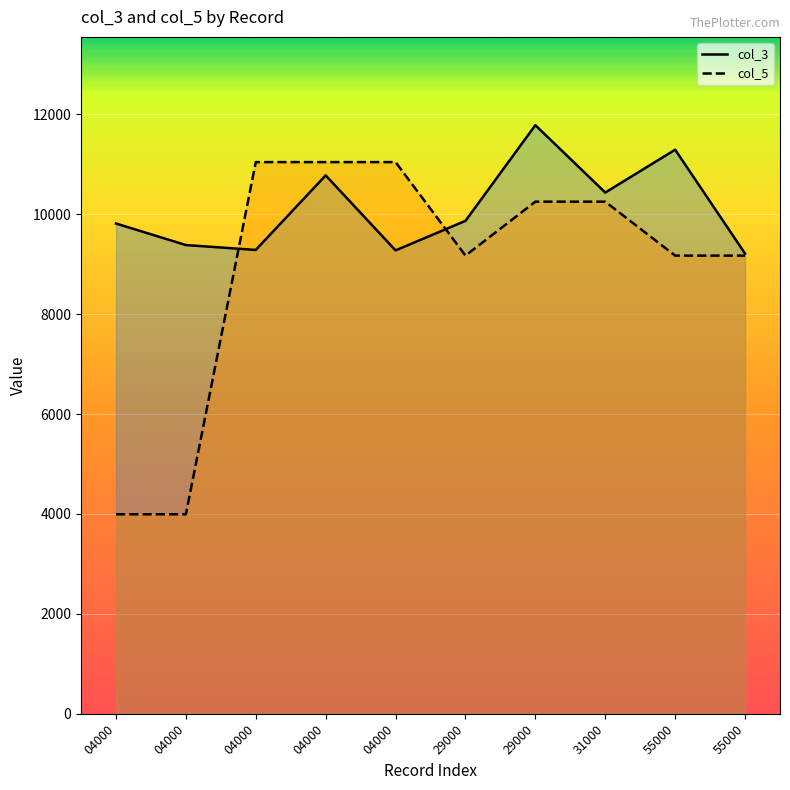

What is the total value across all series at 04000?

13806